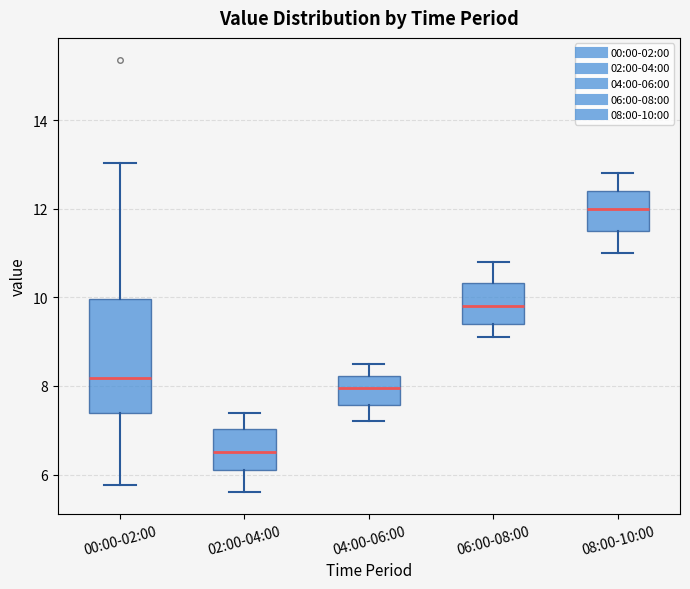

Which box is the tallest, from its lower edge to its upper edge?

00:00-02:00